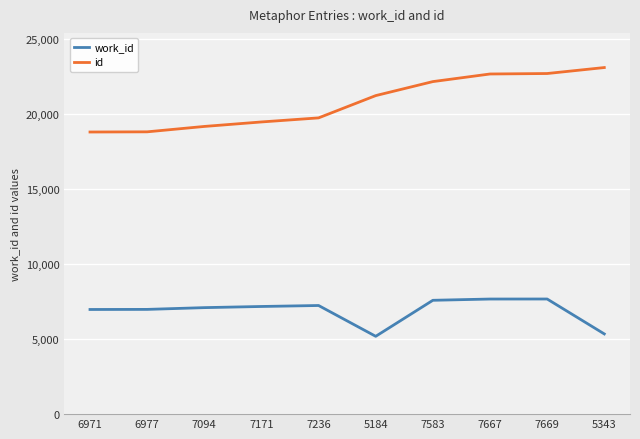

What is the difference between the maximum and minimum values in the work_id series?

2485